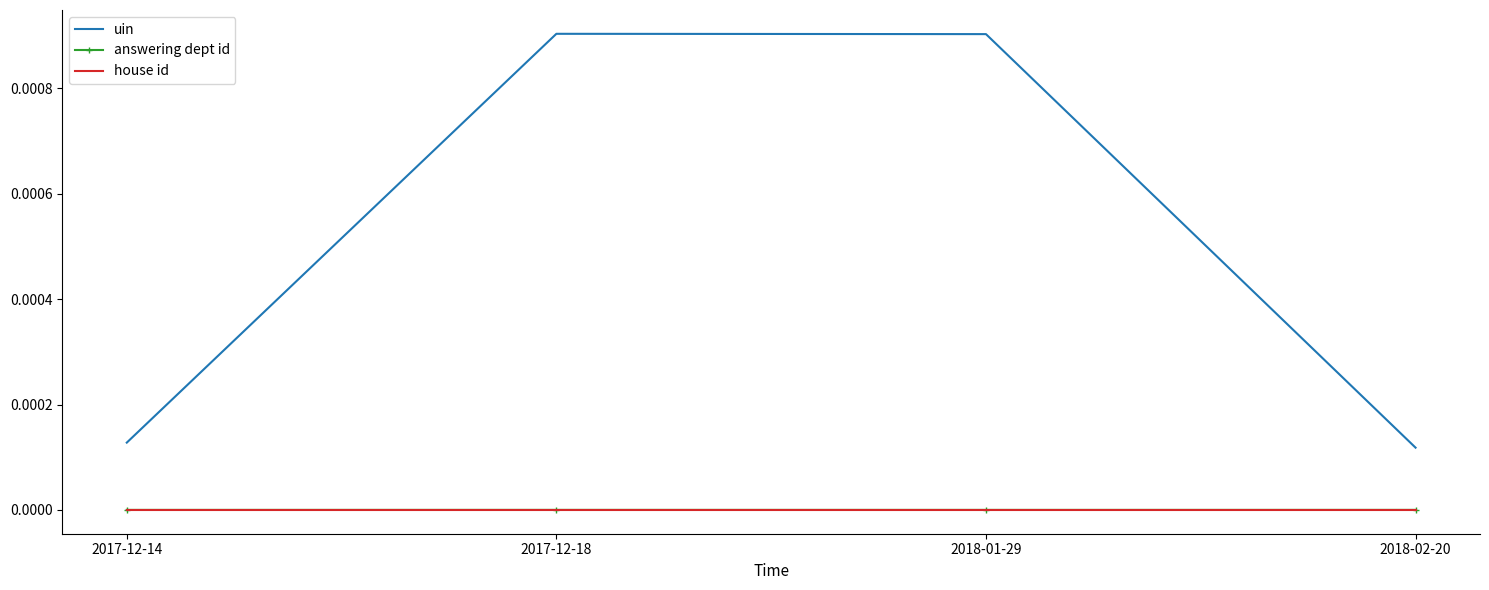

True or false: house id and answering dept id cross at least once.

False